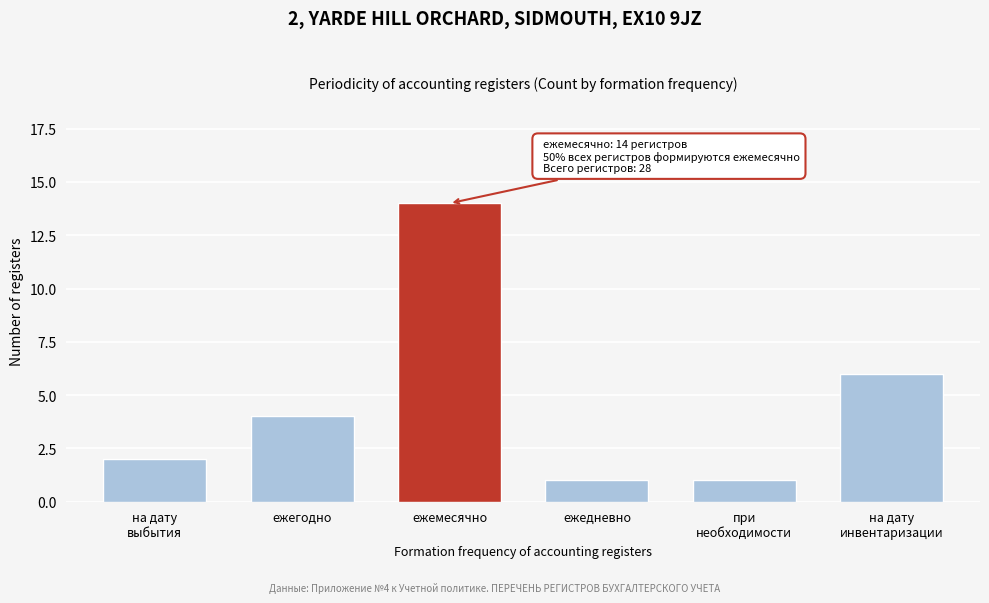

Reading left to right, what are all the values shown in this chart?

2	4	14	1	1	6